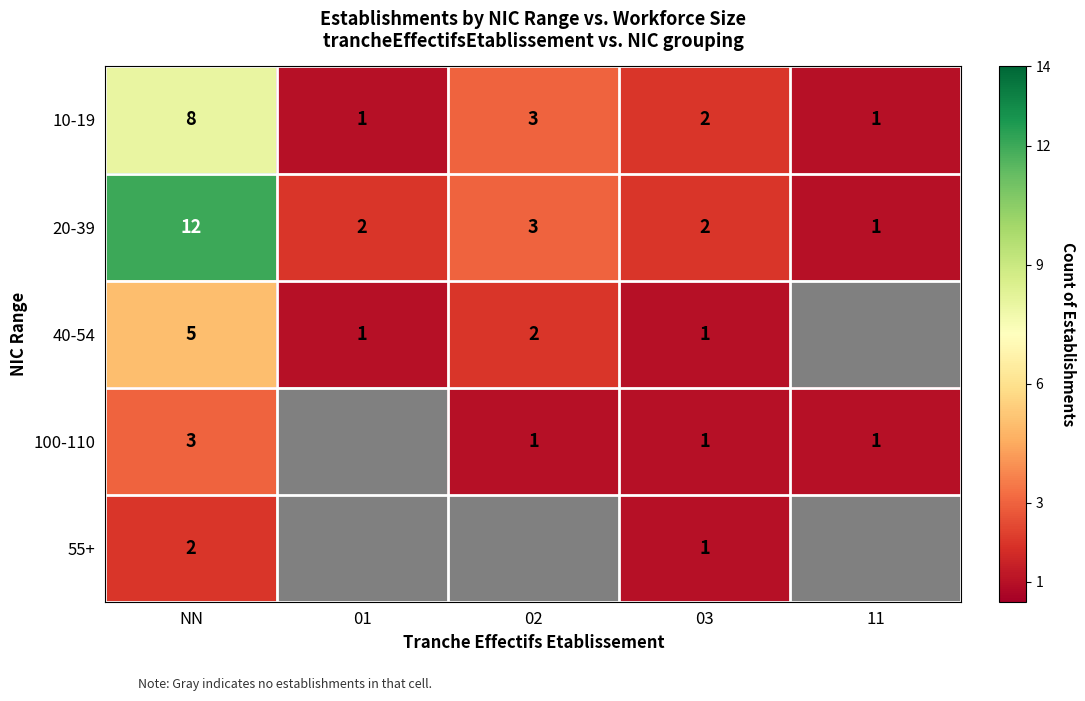

At which label is 10-19 closest to 4?

02